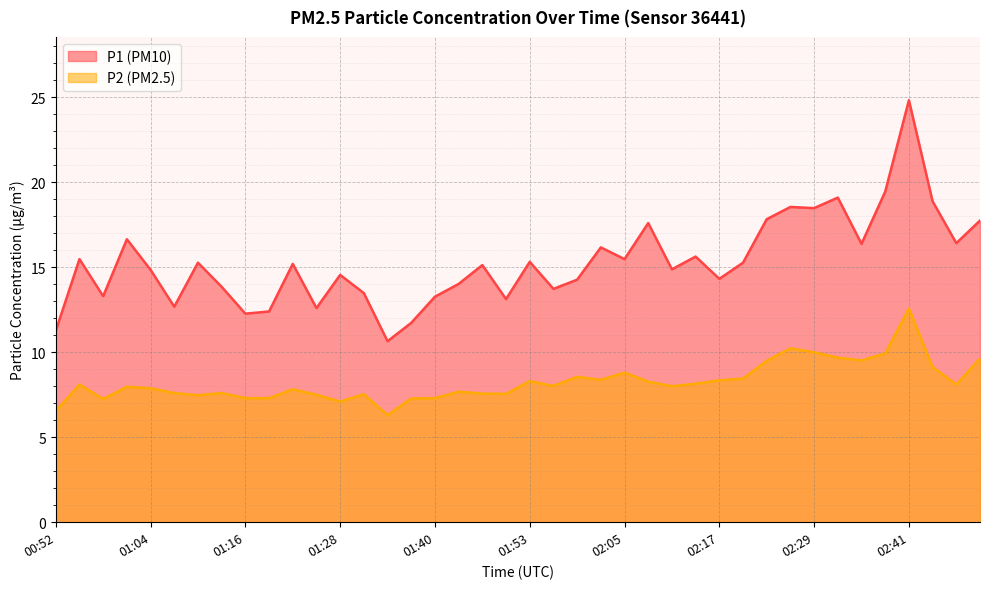

Rank the series by their maximum value, from lowest to highest.

P2 (PM2.5), P1 (PM10)